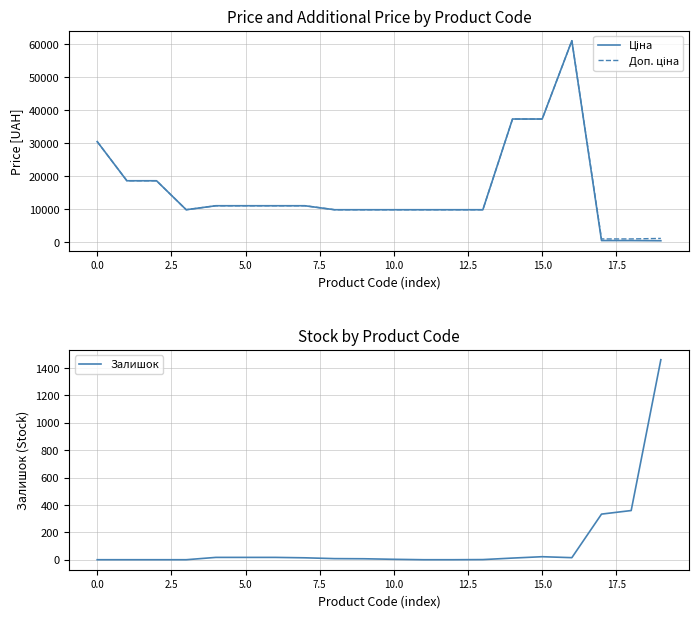

At how many categories does at least one series exceed 52207?

1